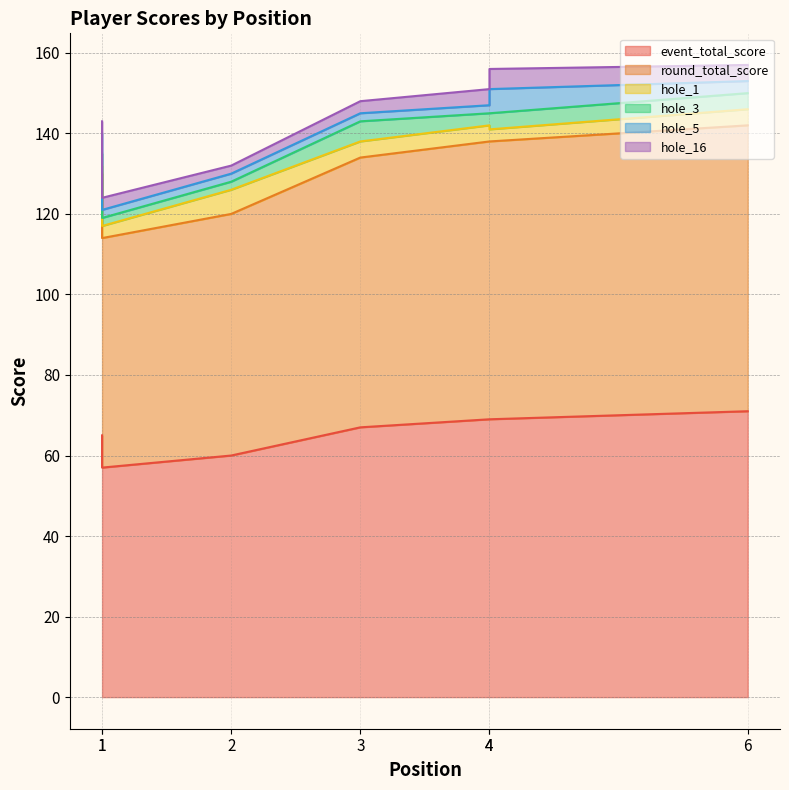

What is the sum of all hole_1 values?

26